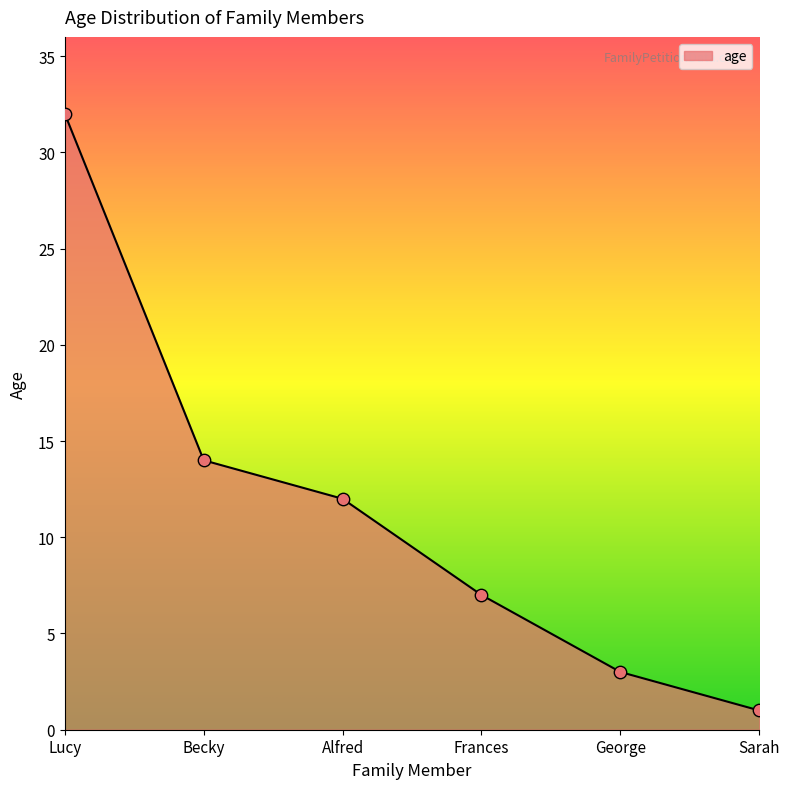

Between Frances and Lucy, which is larger?

Lucy